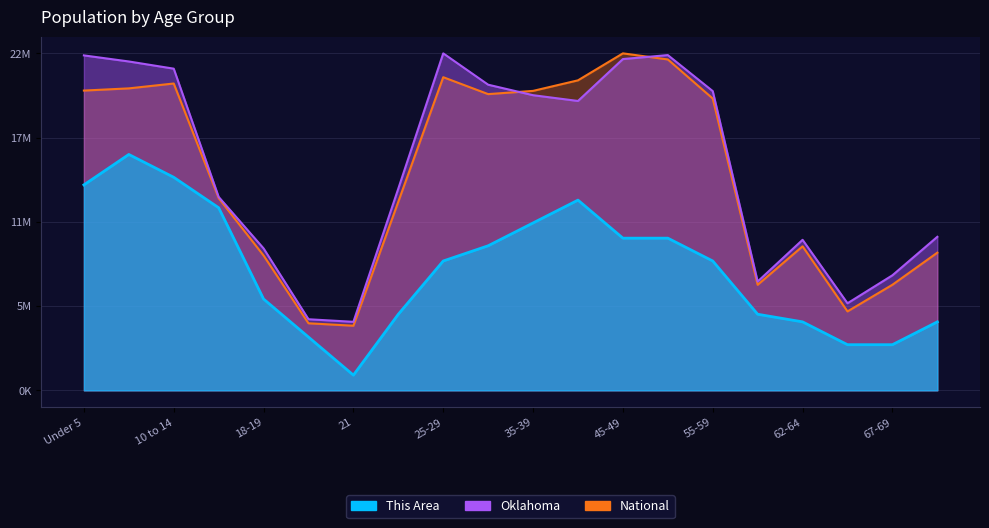

Reading left to right, transcribe all the data shown in this chart.

This Area: 13844915.2	15896013.7	14357689.8	12306591.3	6153295.6	3589422.4	1025549.3	5127746.4	8717168.8	9742718.1	11281042.0	12819365.9	10255492.7	10255492.7	8717168.8	5127746.4	4614971.7	3076647.8	3076647.8	4614971.7
Oklahoma: 22570922.8	22161592.7	21676891.2	13035326.2	9566189.5	4791298.5	4617311.8	13599501.0	22708591.0	20596225.5	19888998.8	19500434.4	22324470.2	22591688.4	20164762.6	7333332.3	10143353.5	5868033.2	7752831.6	10346480.4
National: 20201362.0	20348657.0	20677194.0	12954254.0	9086089.0	4519129.0	4354294.0	12712576.0	21101849.0	19962099.0	20179642.0	20890964.0	22708591.0	22298125.0	19664805.0	7113727.0	9704197.0	5319902.0	7115361.0	9278166.0